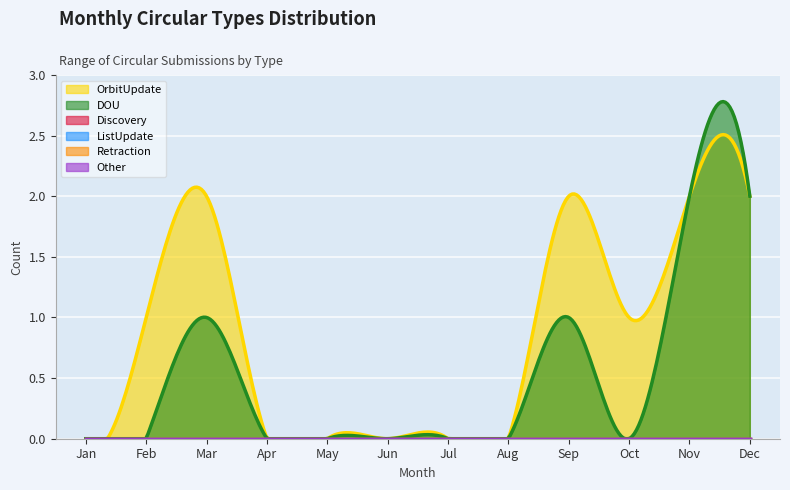

Reading right to left, transcribe all the data shown in this chart.

OrbitUpdate: 2	2	1	2	0	0	0	0	0	2	1	0
DOU: 2	2	0	1	0	0	0	0	0	1	0	0
Discovery: 0	0	0	0	0	0	0	0	0	0	0	0
ListUpdate: 0	0	0	0	0	0	0	0	0	0	0	0
Retraction: 0	0	0	0	0	0	0	0	0	0	0	0
Other: 0	0	0	0	0	0	0	0	0	0	0	0